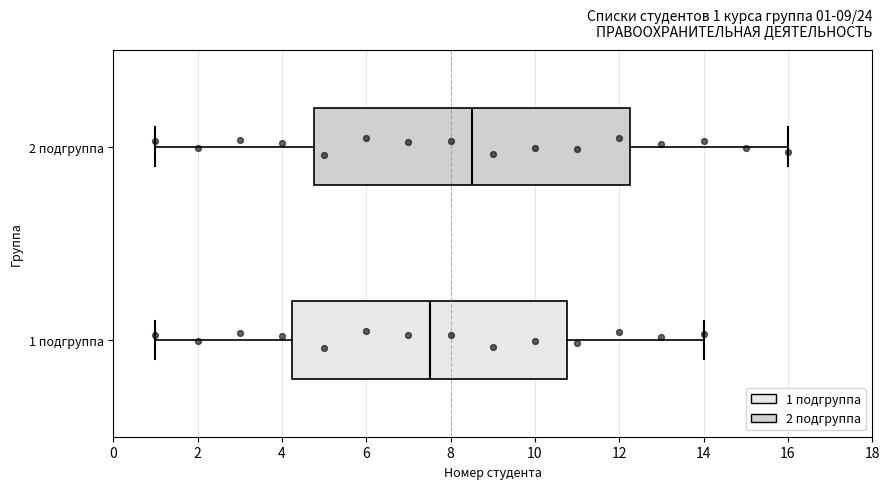

Which box has the furthest to the left median line?

1 подгруппа